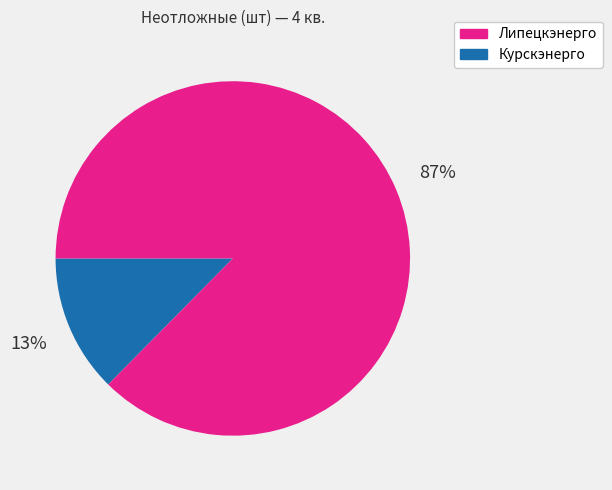

Is there any slice that represents more than half of the pie?

Yes